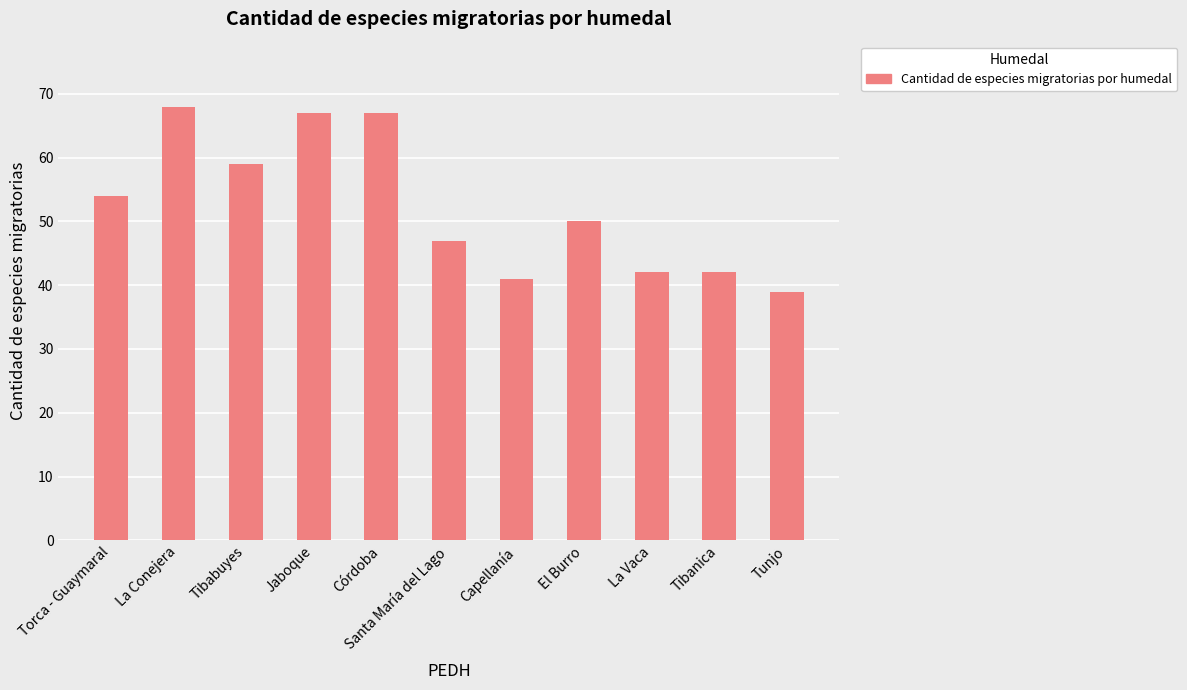

Reading right to left, list all the values displayed in this chart.

39	42	42	50	41	47	67	67	59	68	54